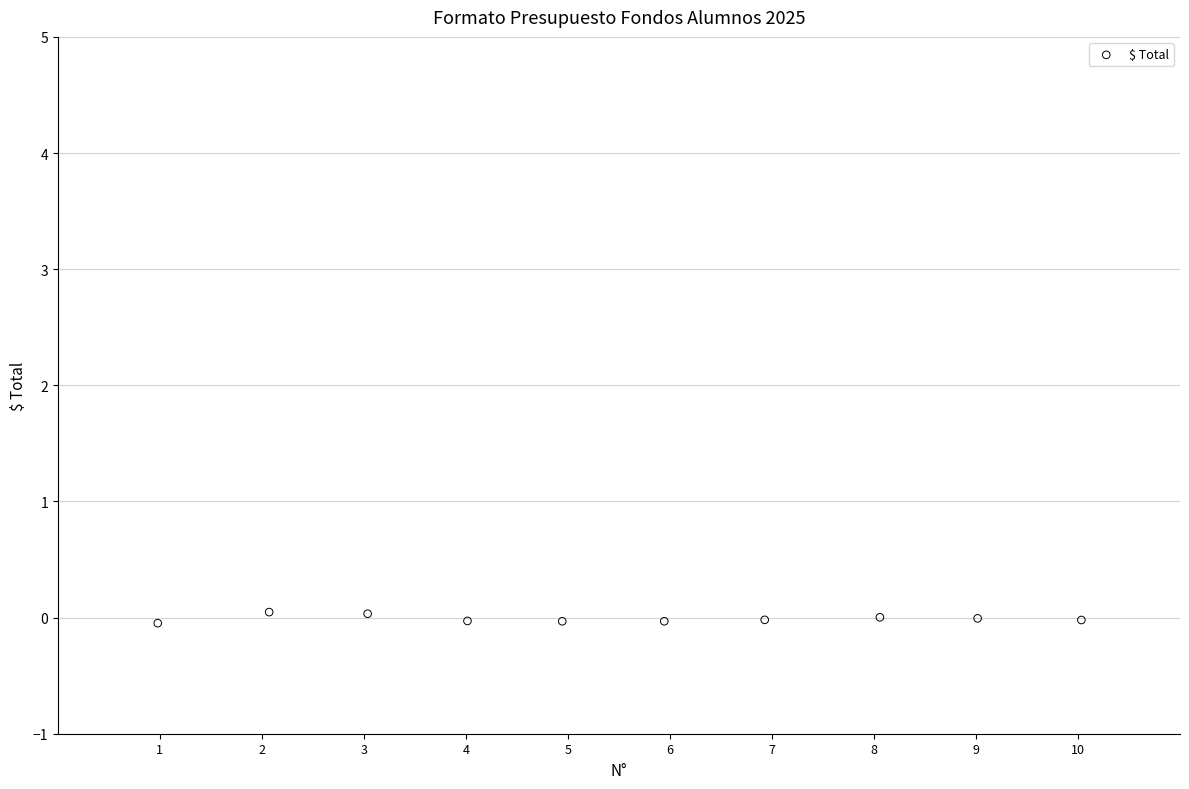

What is the average X value?

5.5